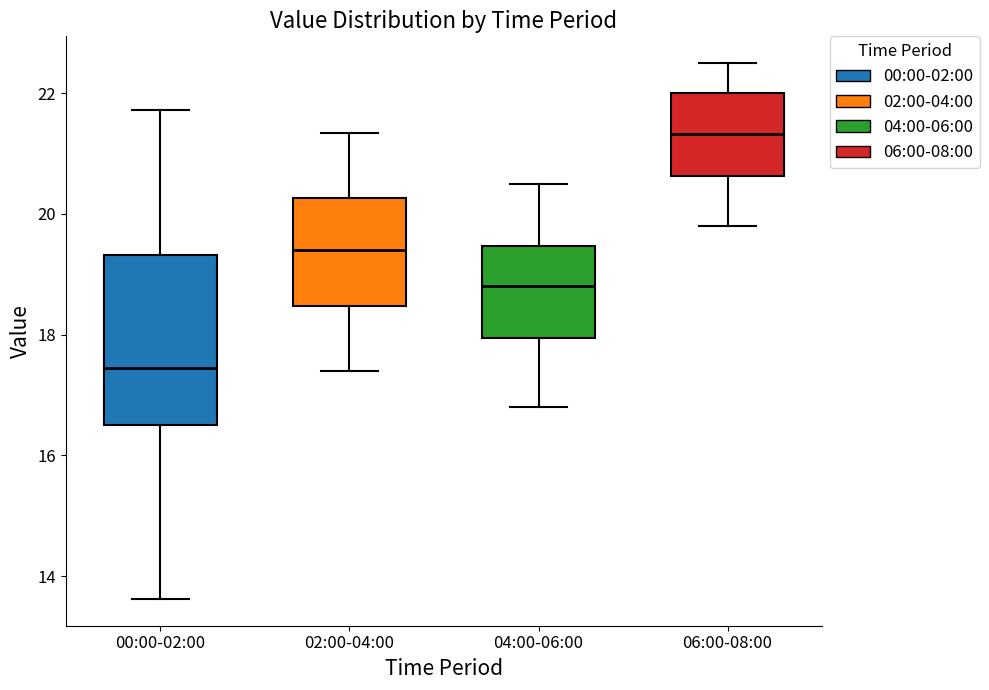

Which box is the tallest, from its lower edge to its upper edge?

00:00-02:00